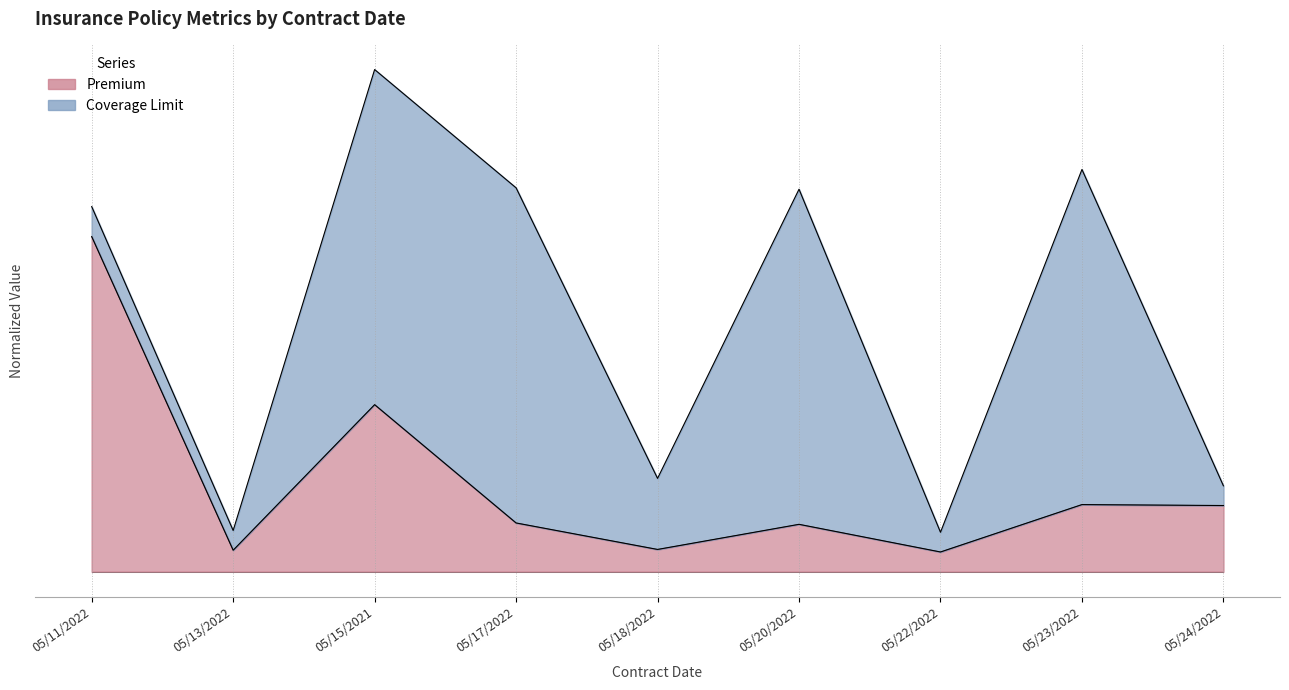

How many interior local peaks (higher than both neighbors) does the data have?

3